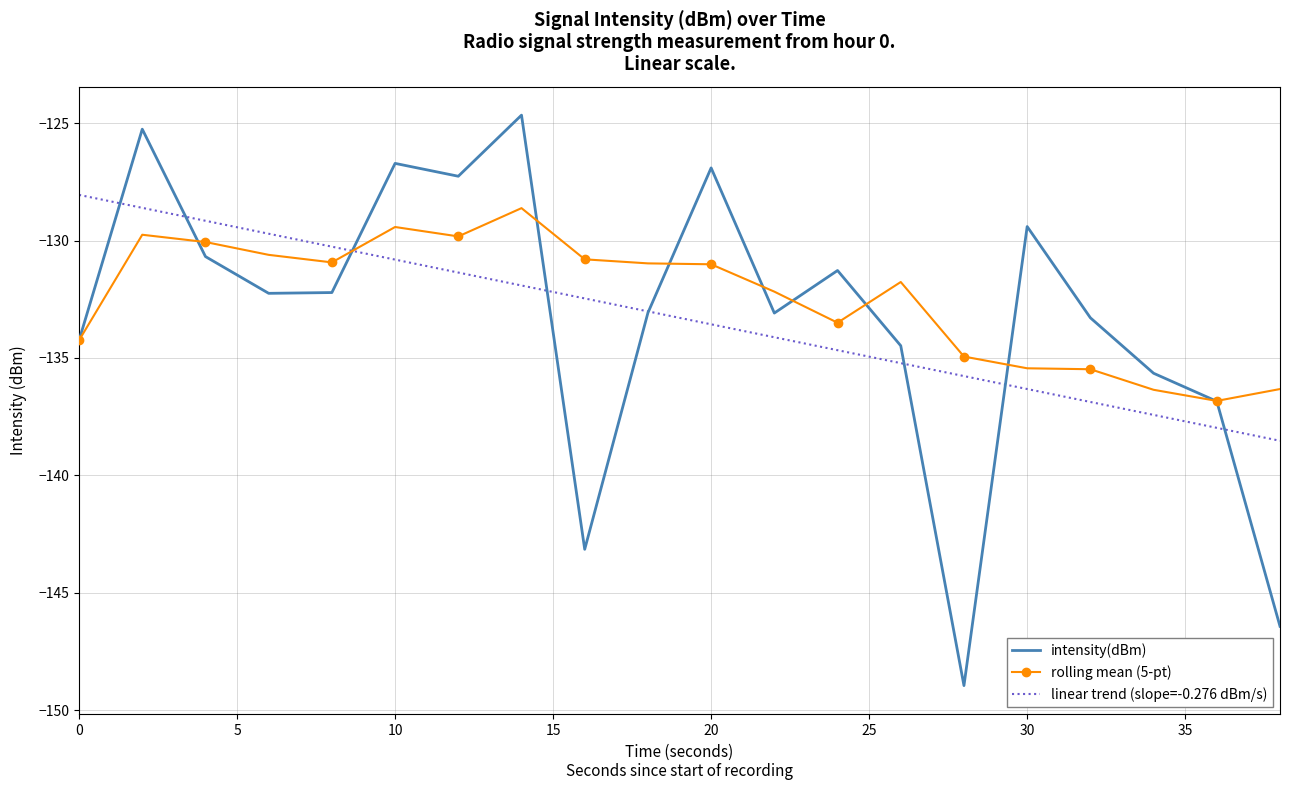

What is the lowest value of the intensity(dBm) series?

-149.0